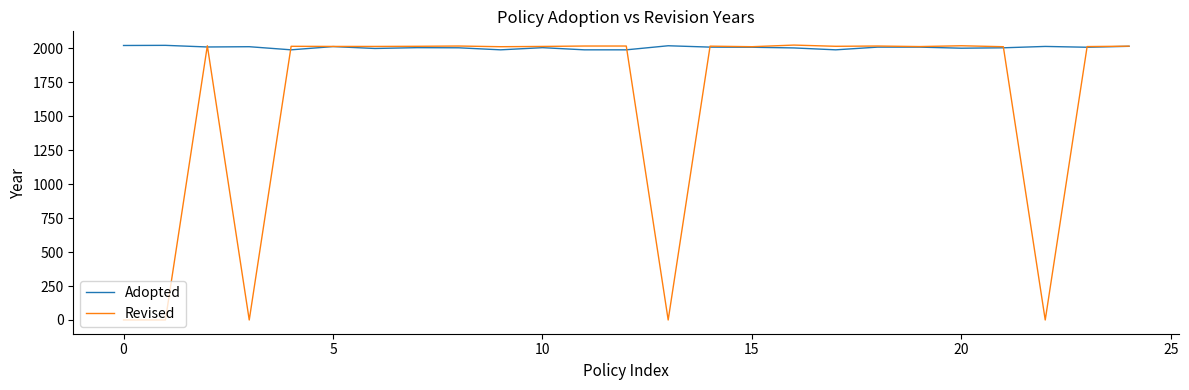

What is the maximum value shown in the chart?

2024